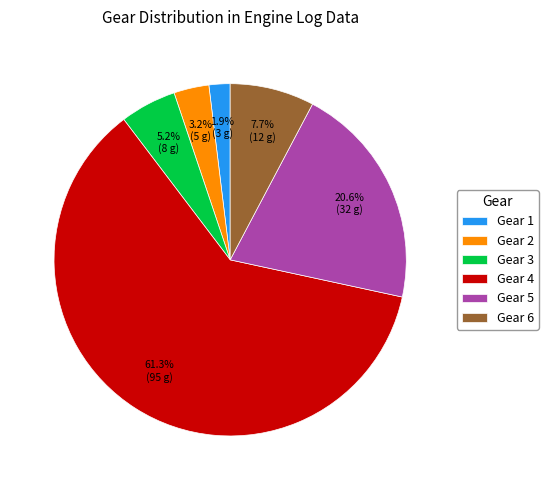

Combined, what portion of the pie is Gear 1 and Gear 3?

7.1%